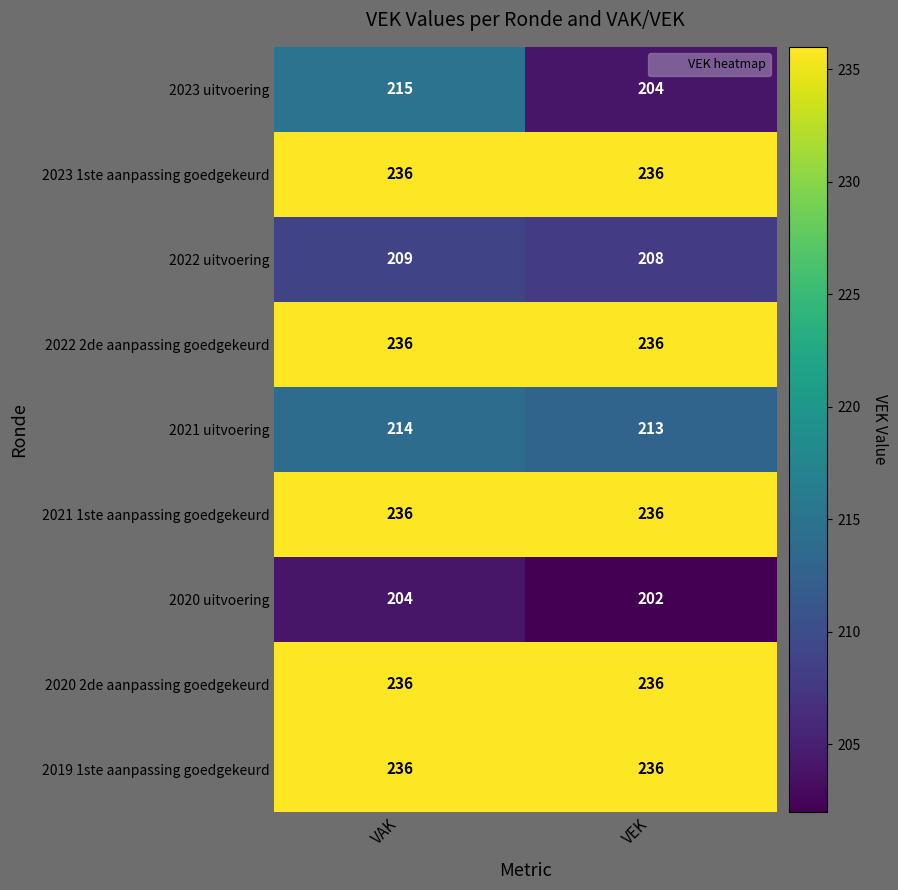

True or false: 2019 1ste aanpassing goedgekeurd has a value of 236 at VEK.

True